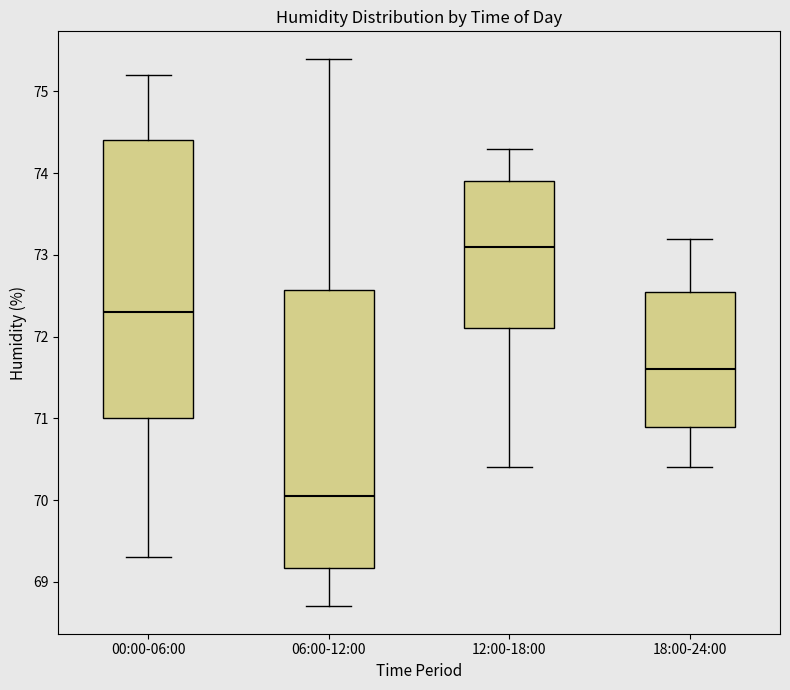

Where does the lower whisker of the box for 06:00-12:00 end on the y-axis? The values are not printed on the chart, so give them approximately, as read against the axis.

68.7